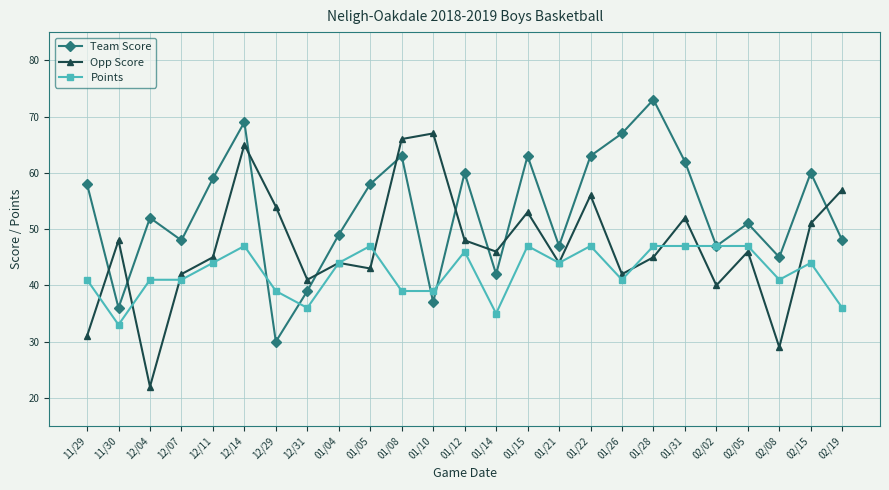

Reading left to right, list all the values displayed in this chart.

Team Score: 58	36	52	48	59	69	30	39	49	58	63	37	60	42	63	47	63	67	73	62	47	51	45	60	48
Opp Score: 31	48	22	42	45	65	54	41	44	43	66	67	48	46	53	44	56	42	45	52	40	46	29	51	57
Points: 41	33	41	41	44	47	39	36	44	47	39	39	46	35	47	44	47	41	47	47	47	47	41	44	36